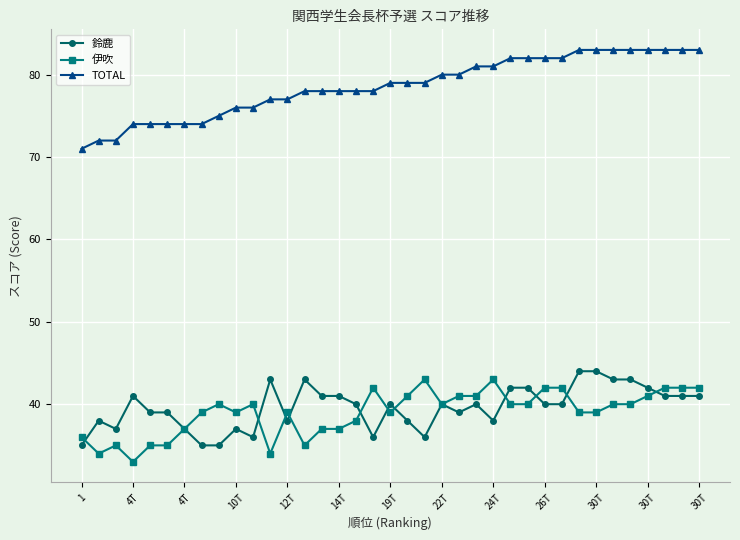

Count the 鈴鹿 values in the range 38 to 41.

19